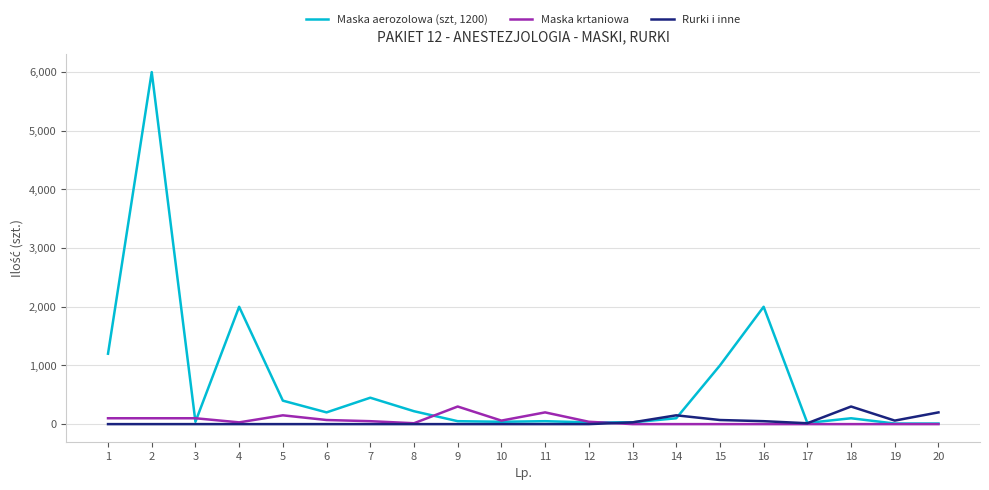

Is this an area chart (filled region under the line)?

No